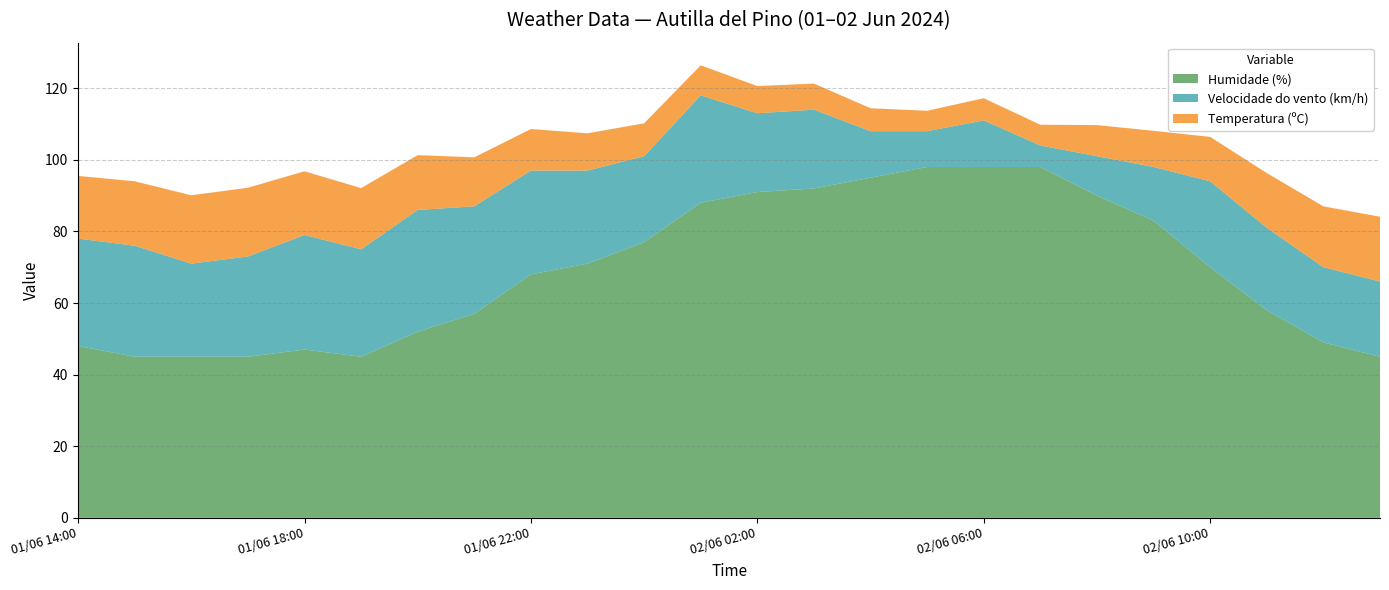

Reading right to left, extract all data points from this chart.

Temperatura (ºC): 02/06 13:00=18.1	02/06 12:00=17.0	02/06 11:00=15.3	02/06 10:00=12.4	02/06 09:00=10.1	02/06 08:00=8.7	02/06 07:00=5.8	02/06 06:00=6.2	02/06 05:00=5.7	02/06 04:00=6.4	02/06 03:00=7.3	02/06 02:00=7.6	02/06 01:00=8.4	02/06 00:00=9.2	01/06 23:00=10.4	01/06 22:00=11.6	01/06 21:00=13.7	01/06 20:00=15.3	01/06 19:00=17.1	01/06 18:00=17.8	01/06 17:00=19.2	01/06 16:00=19.1	01/06 15:00=18.0	01/06 14:00=17.5
Velocidade do vento (km/h): 02/06 13:00=21.0	02/06 12:00=21.0	02/06 11:00=23.0	02/06 10:00=24.0	02/06 09:00=15.0	02/06 08:00=11.0	02/06 07:00=6.0	02/06 06:00=13.0	02/06 05:00=10.0	02/06 04:00=13.0	02/06 03:00=22.0	02/06 02:00=22.0	02/06 01:00=30.0	02/06 00:00=24.0	01/06 23:00=26.0	01/06 22:00=29.0	01/06 21:00=30.0	01/06 20:00=34.0	01/06 19:00=30.0	01/06 18:00=32.0	01/06 17:00=28.0	01/06 16:00=26.0	01/06 15:00=31.0	01/06 14:00=30.0
Humidade (%): 02/06 13:00=45.0	02/06 12:00=49.0	02/06 11:00=58.0	02/06 10:00=70.0	02/06 09:00=83.0	02/06 08:00=90.0	02/06 07:00=98.0	02/06 06:00=98.0	02/06 05:00=98.0	02/06 04:00=95.0	02/06 03:00=92.0	02/06 02:00=91.0	02/06 01:00=88.0	02/06 00:00=77.0	01/06 23:00=71.0	01/06 22:00=68.0	01/06 21:00=57.0	01/06 20:00=52.0	01/06 19:00=45.0	01/06 18:00=47.0	01/06 17:00=45.0	01/06 16:00=45.0	01/06 15:00=45.0	01/06 14:00=48.0